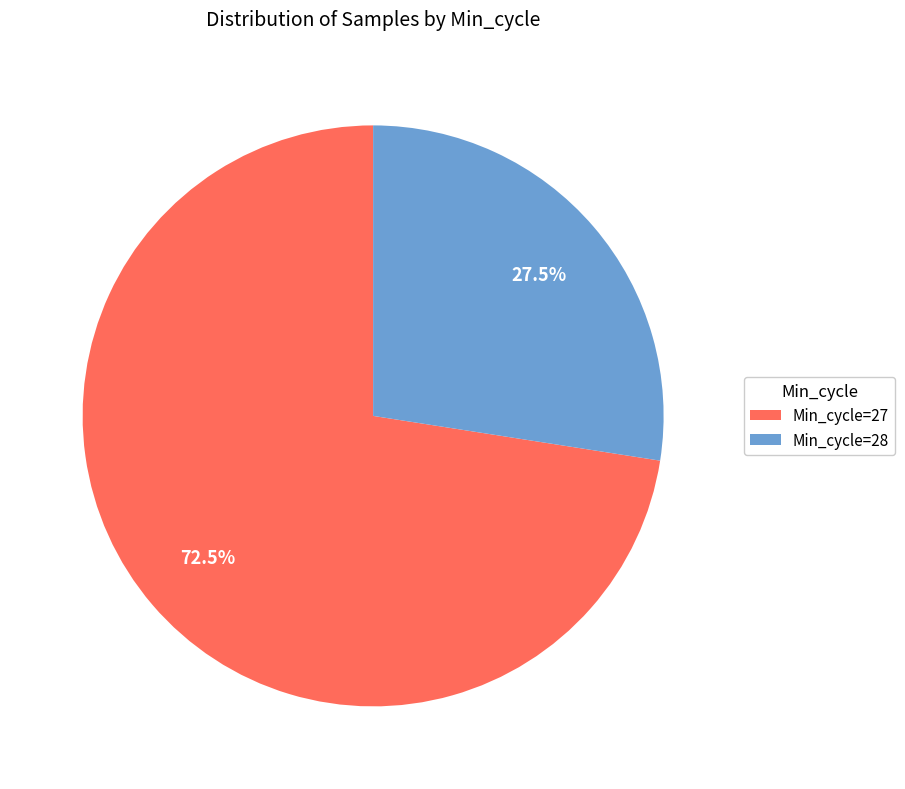

Rank the categories by value from highest to lowest.

Min_cycle=27, Min_cycle=28